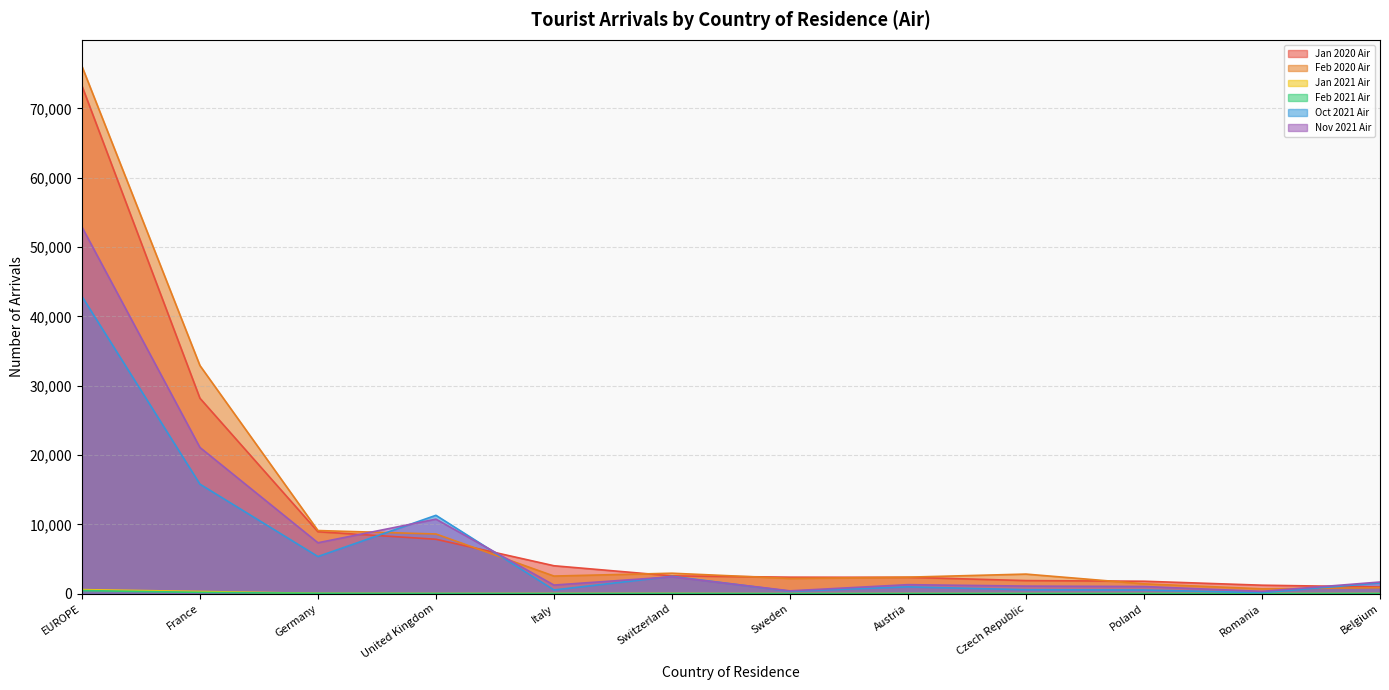

What are all the series names shown in the legend?

Jan 2020 Air, Feb 2020 Air, Jan 2021 Air, Feb 2021 Air, Oct 2021 Air, Nov 2021 Air